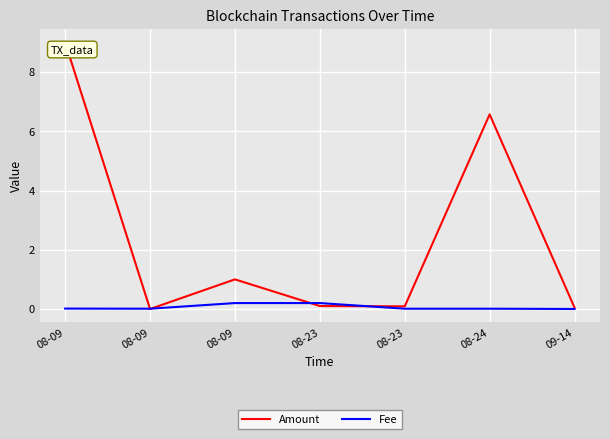

What are all the series names shown in the legend?

Amount, Fee